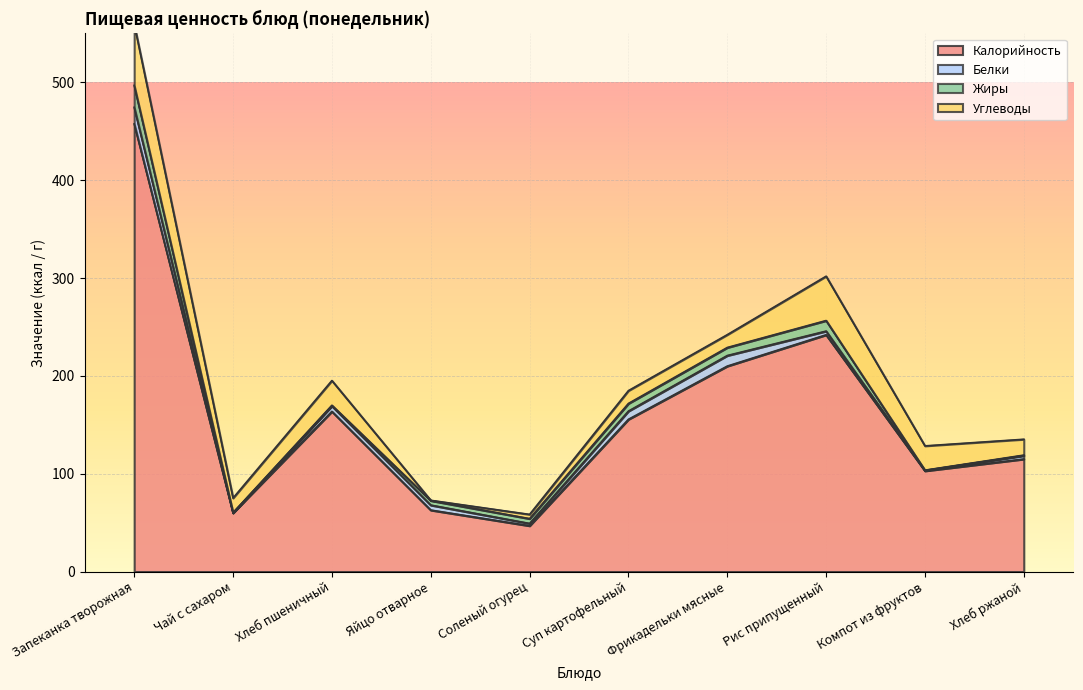

Count the number of categories in the chart.

10